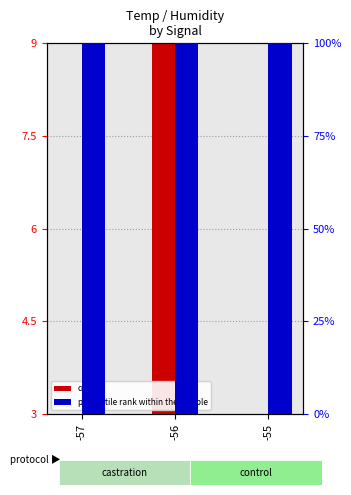

What are all the series names shown in the legend?

count, percentile rank within the sample